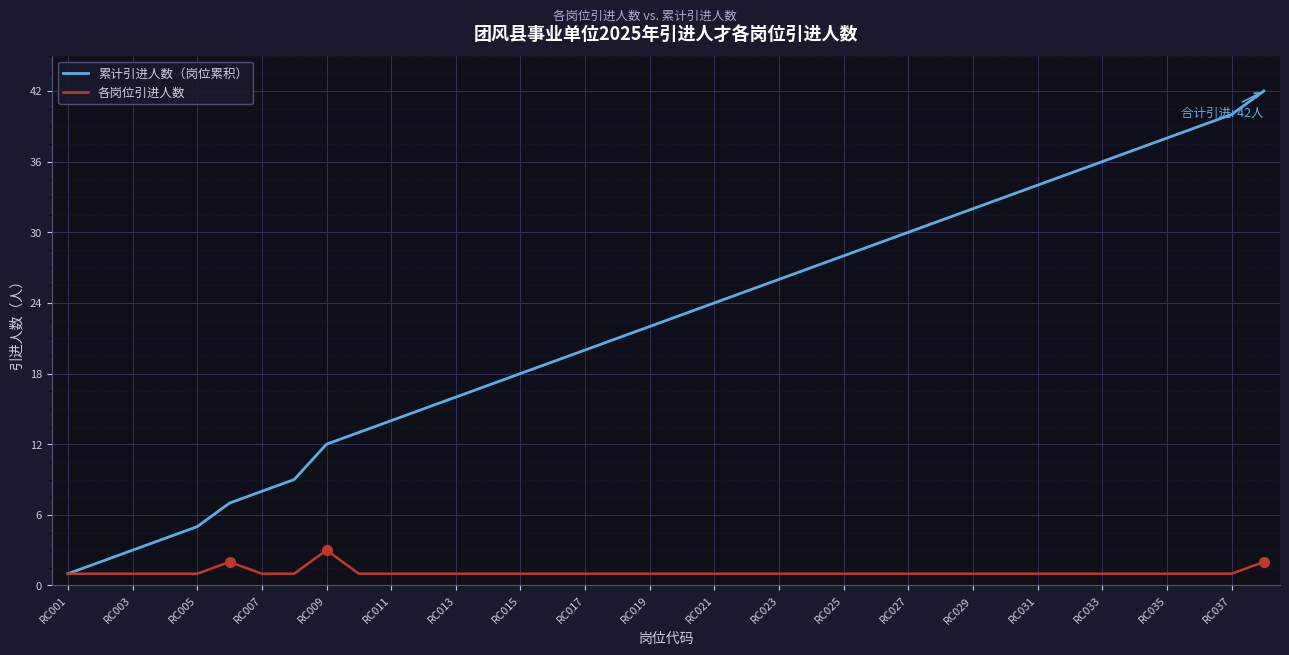

Which series has the largest total across all categories?

累计引进人数（岗位累积）